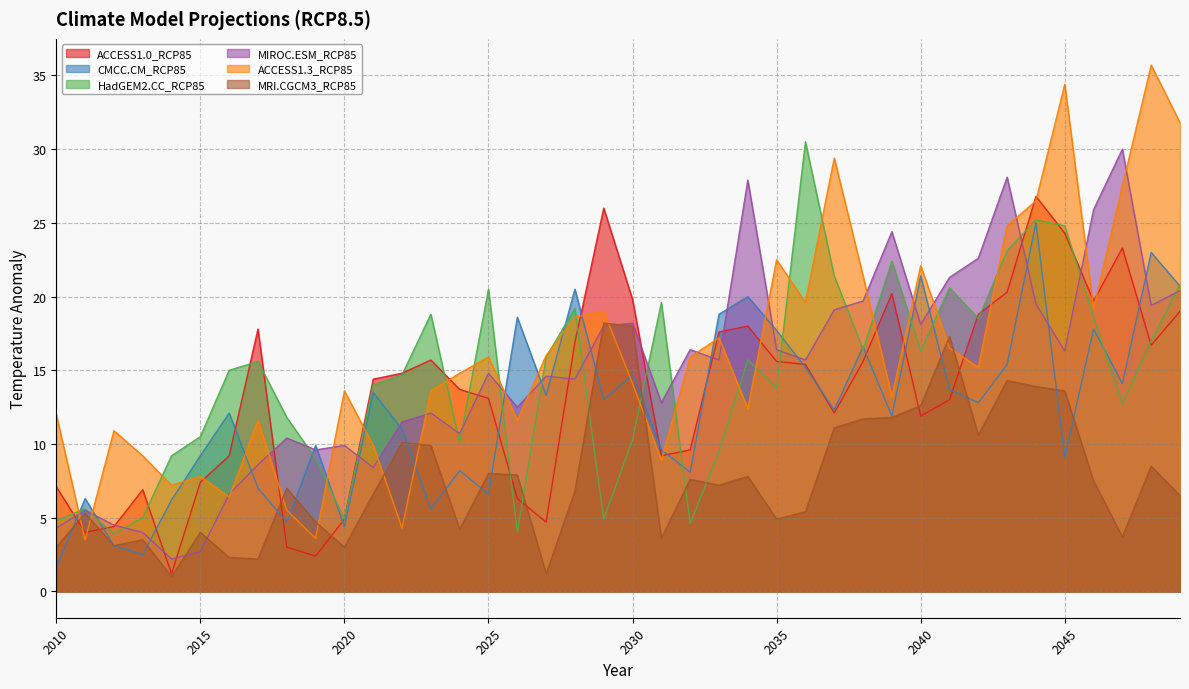

What is the difference between the maximum and minimum values in the HadGEM2.CC_RCP85 series?

26.6